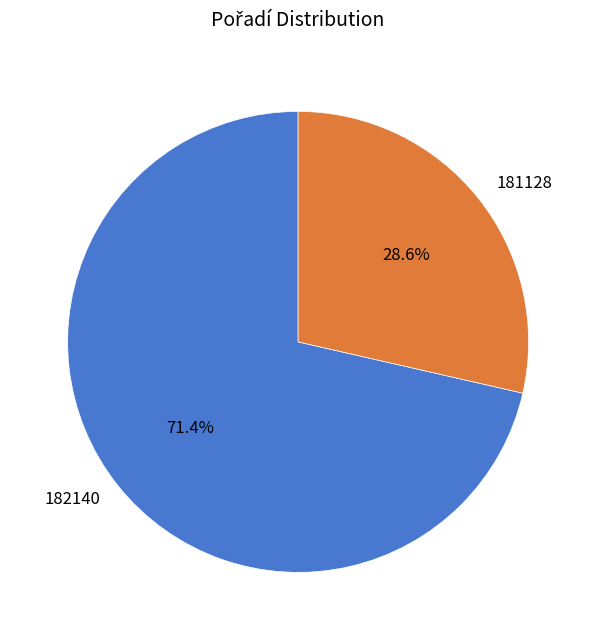

Is it true that 182140 is 86% of the pie?

False